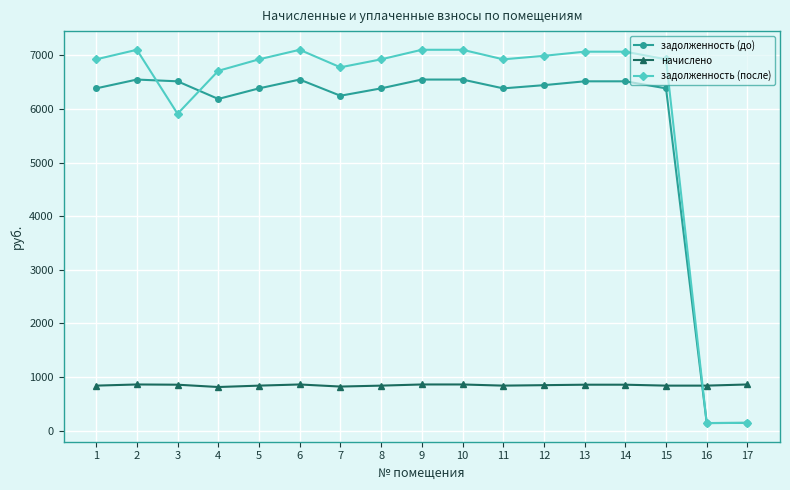

How many data points in задолженность (до) are above 6384?

13